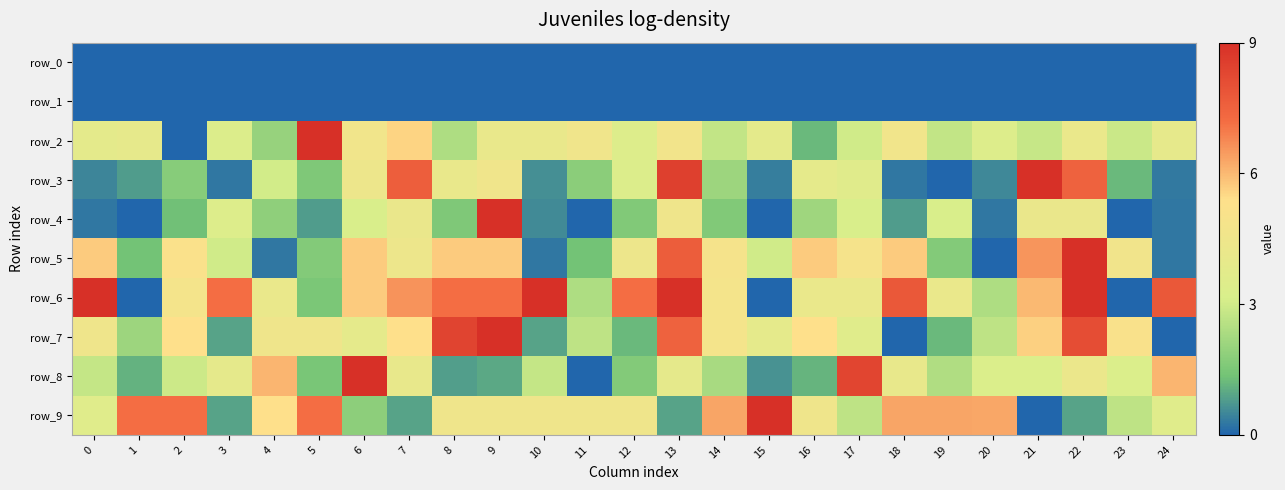

The row_9 series shows -3.1 at 21. True or false?

False